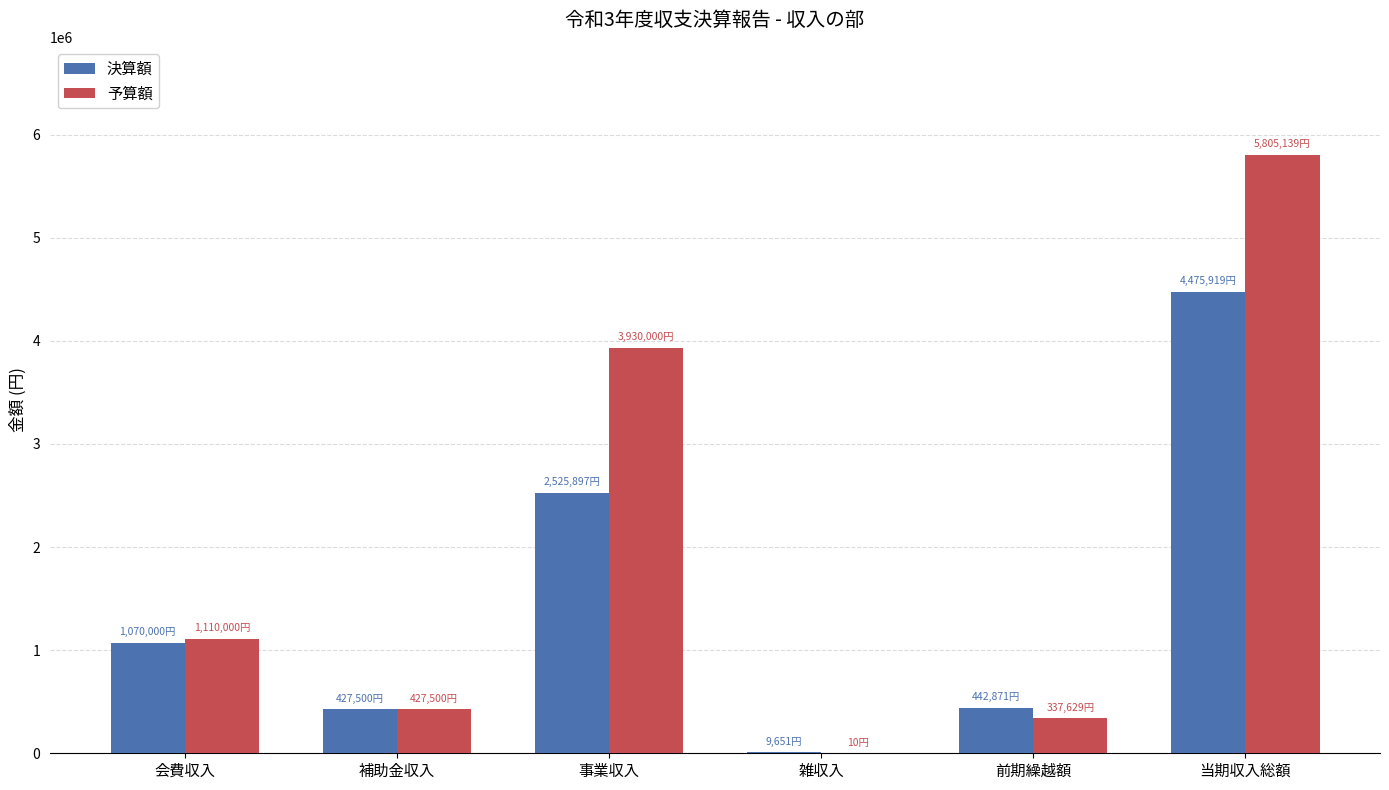

Between 雑収入 and 当期収入総額, which series saw the biggest shift?

予算額